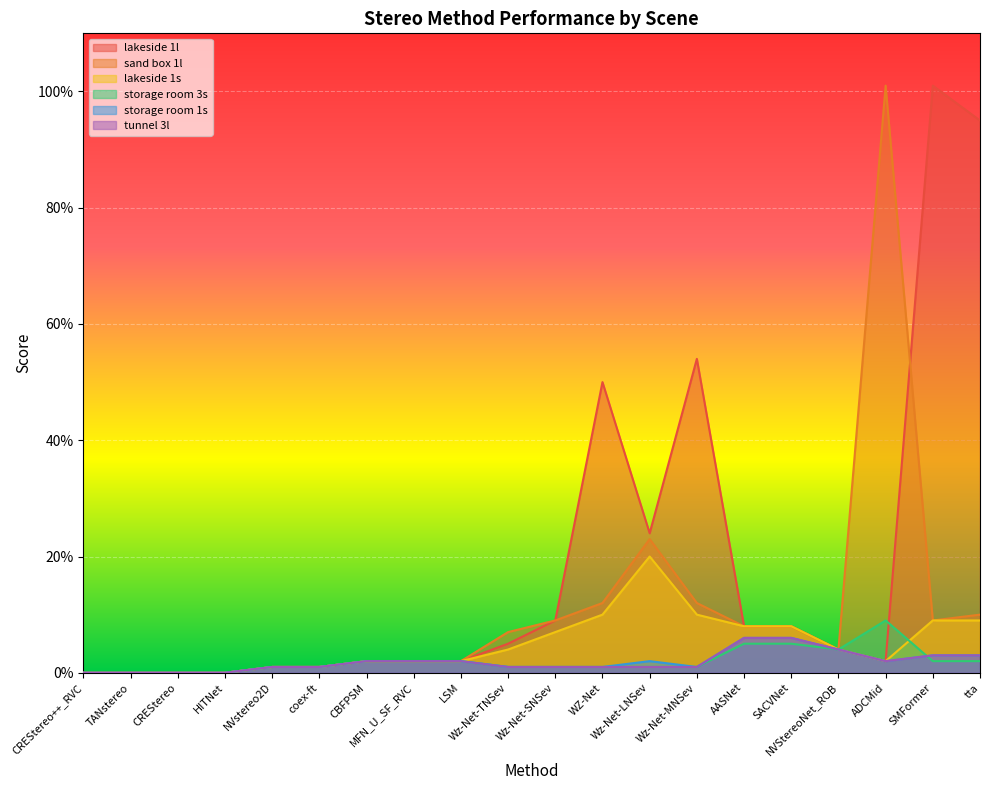

How many interior local valleys does the storage room 3s series have?

1